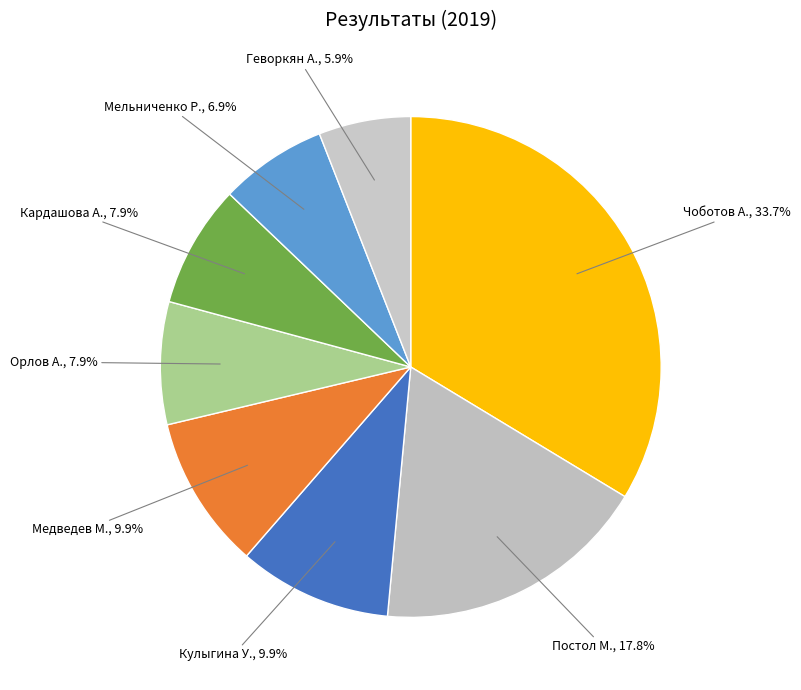

How many segments does this pie chart have?

8